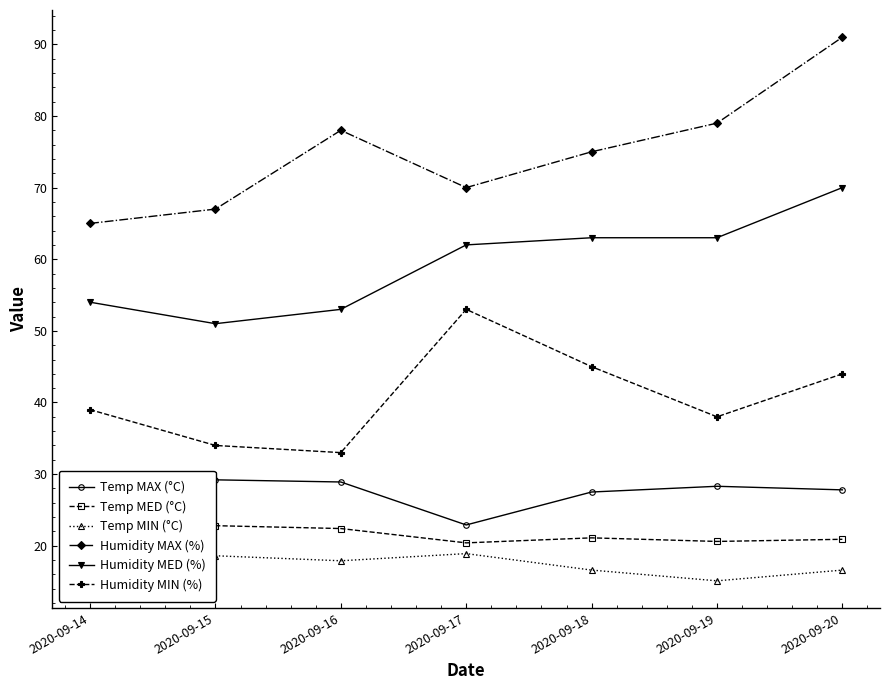

What is the highest value of the Temp MAX (°C) series?

29.2